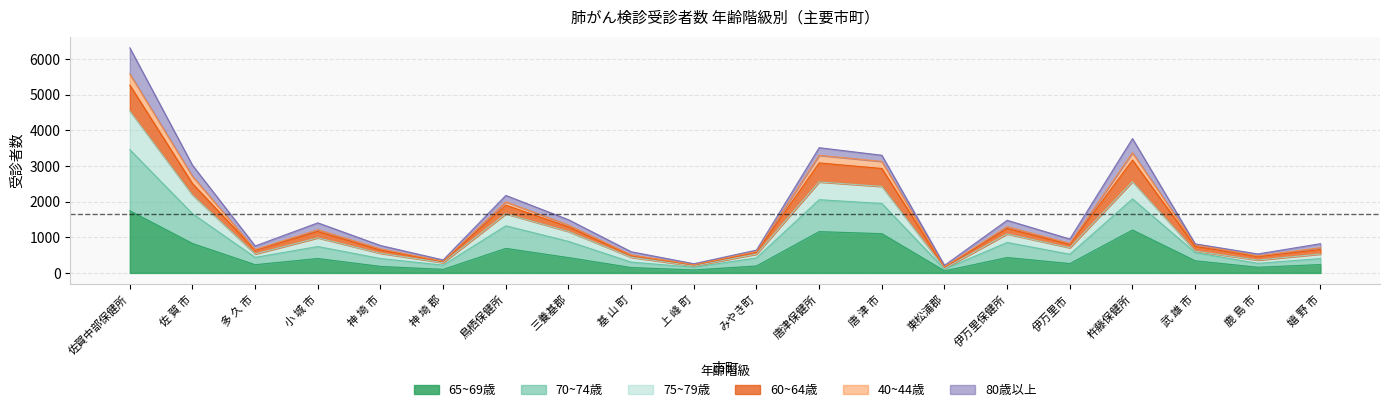

True or false: 70~74歳 and 75~79歳 cross at least once.

False